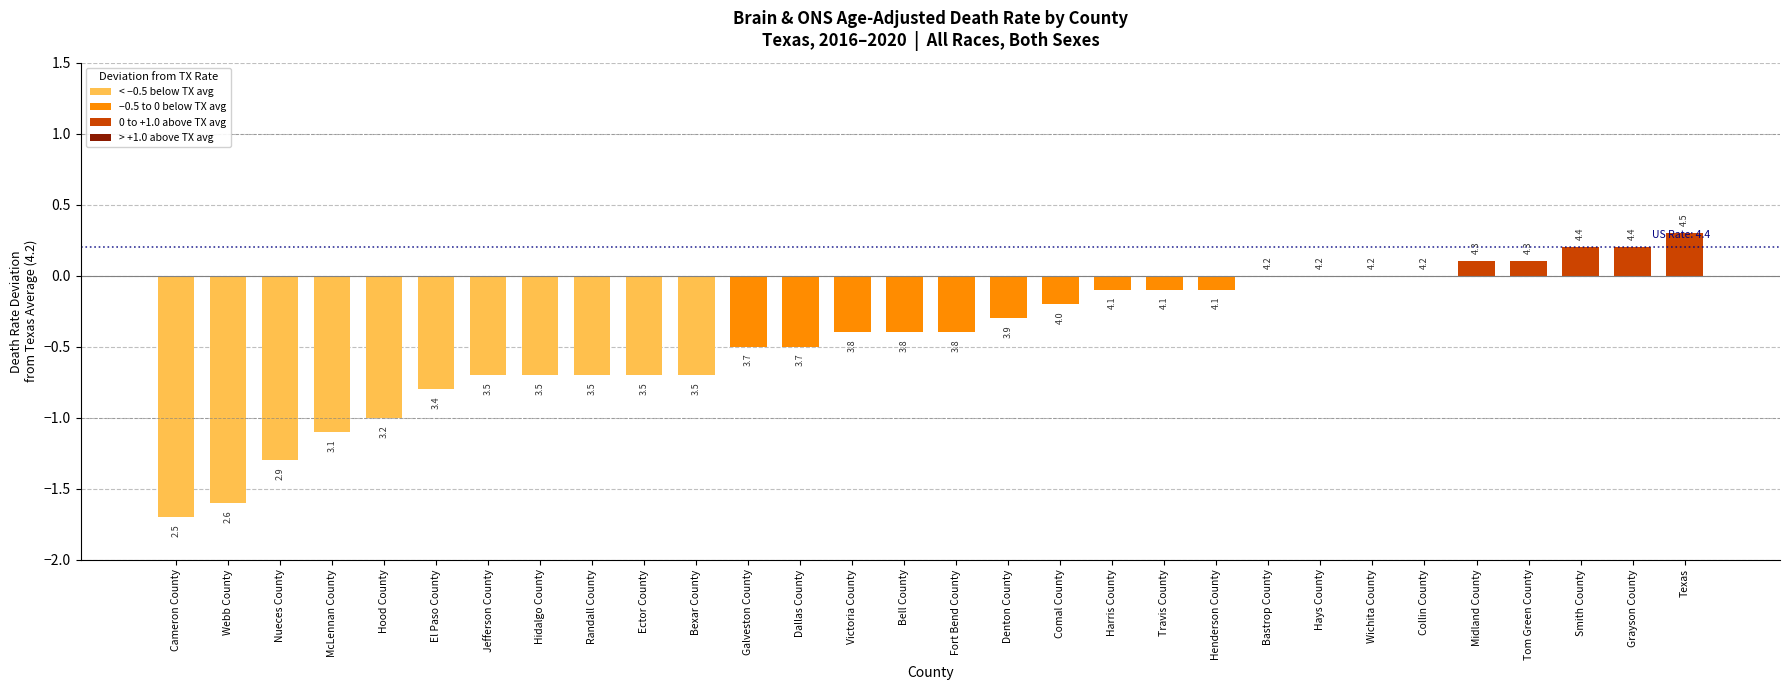

The chart shows a value of -0.4 at Fort Bend County. True or false?

True